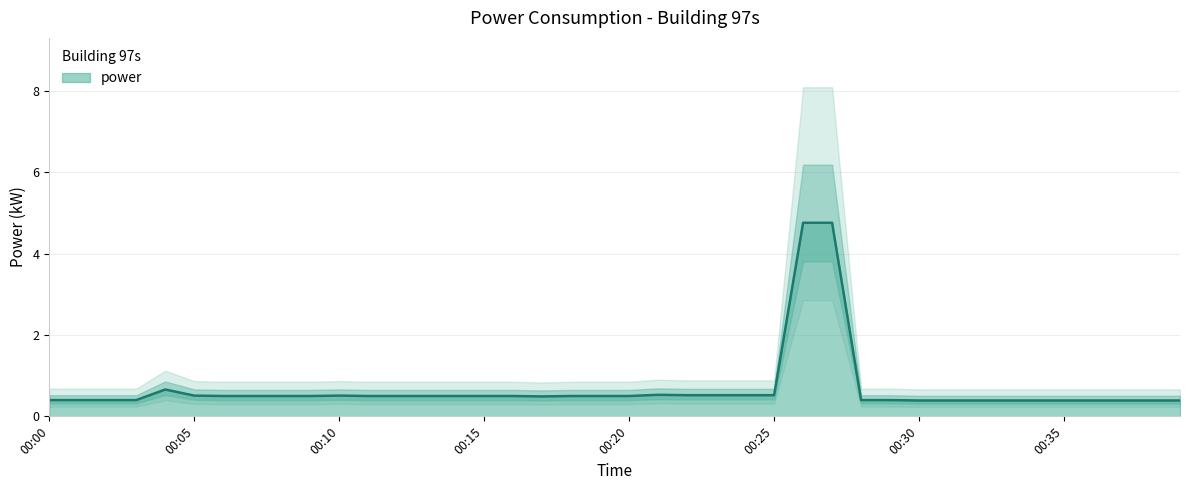

Does the chart have visible grid lines?

Yes